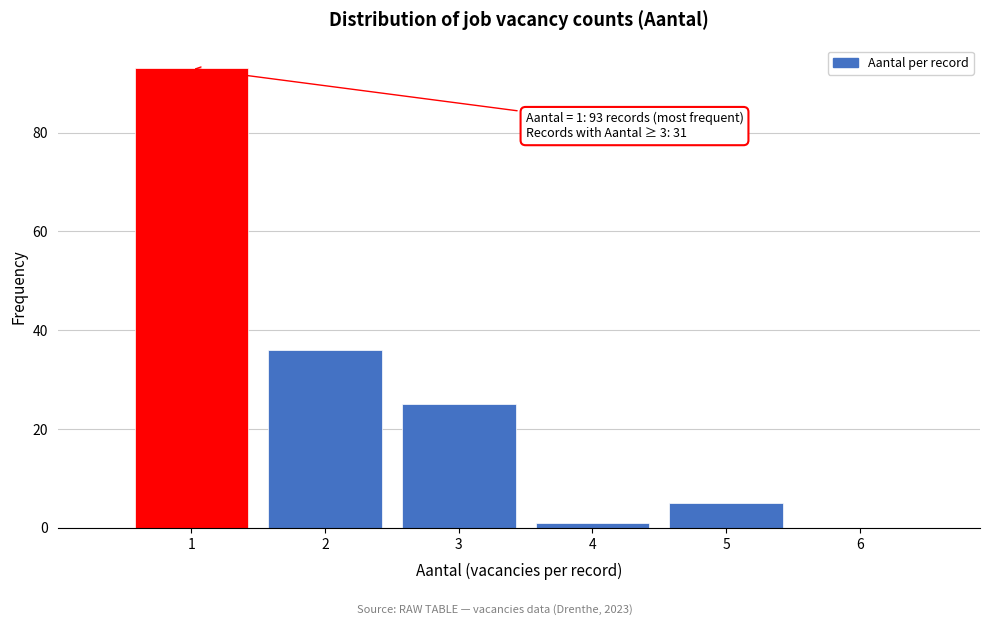

Reading left to right, extract all data points from this chart.

1=93	2=36	3=25	4=1	5=5	6=0